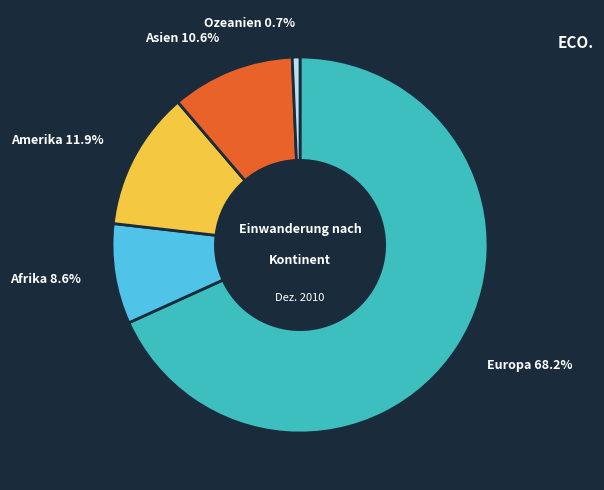

Is there a majority slice in this chart?

Yes